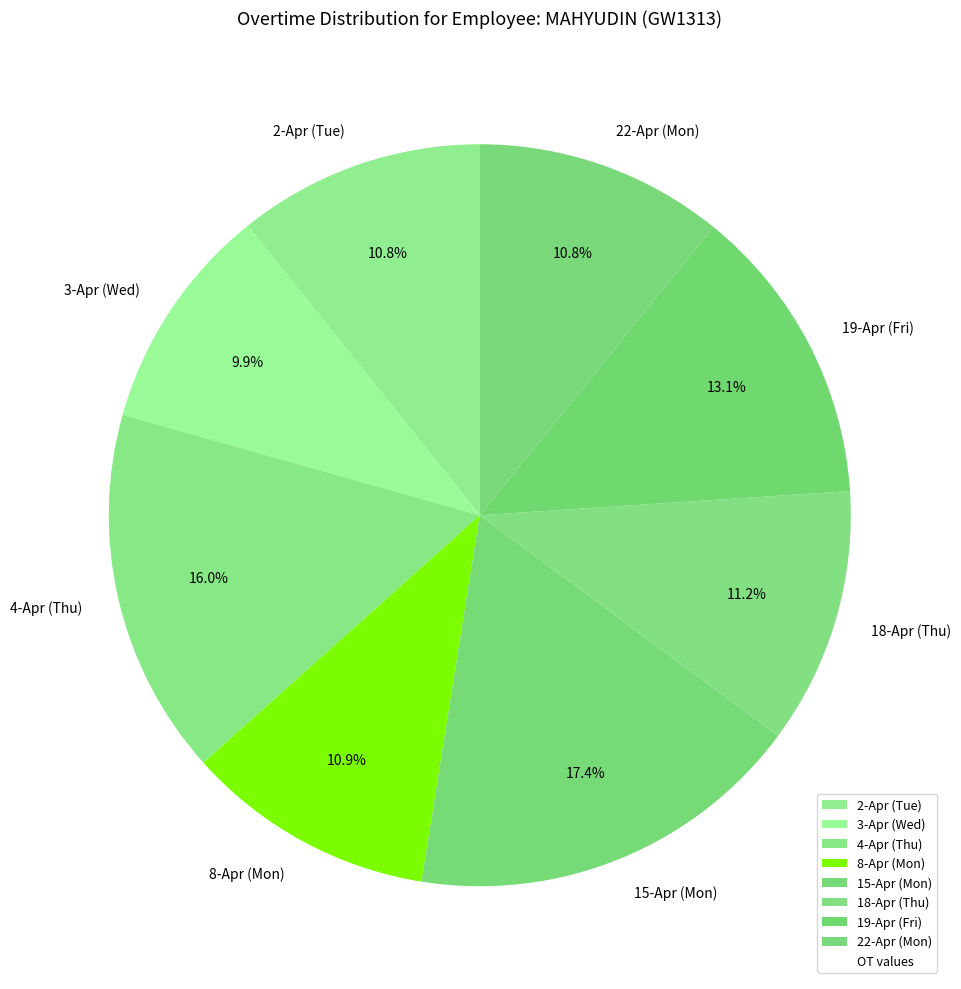

Is the sum of 19-Apr (Fri) and 4-Apr (Thu) greater than half?

No